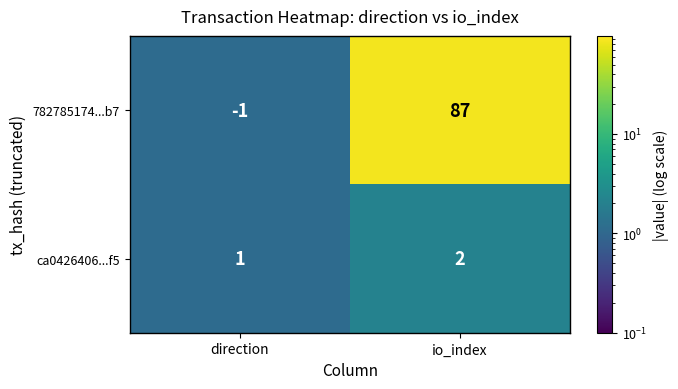

What is the average value of the 782785174...b7 series?

43